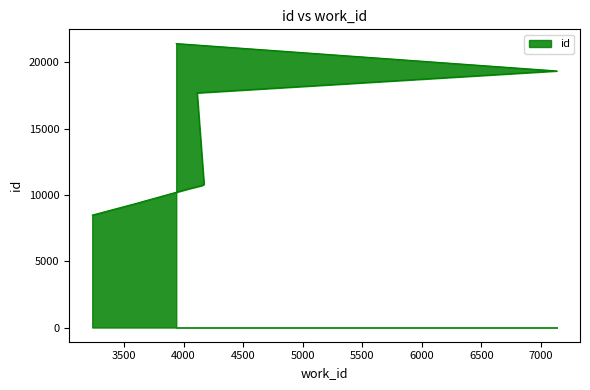

What is the difference between the values at 4167 and 7133?

8578